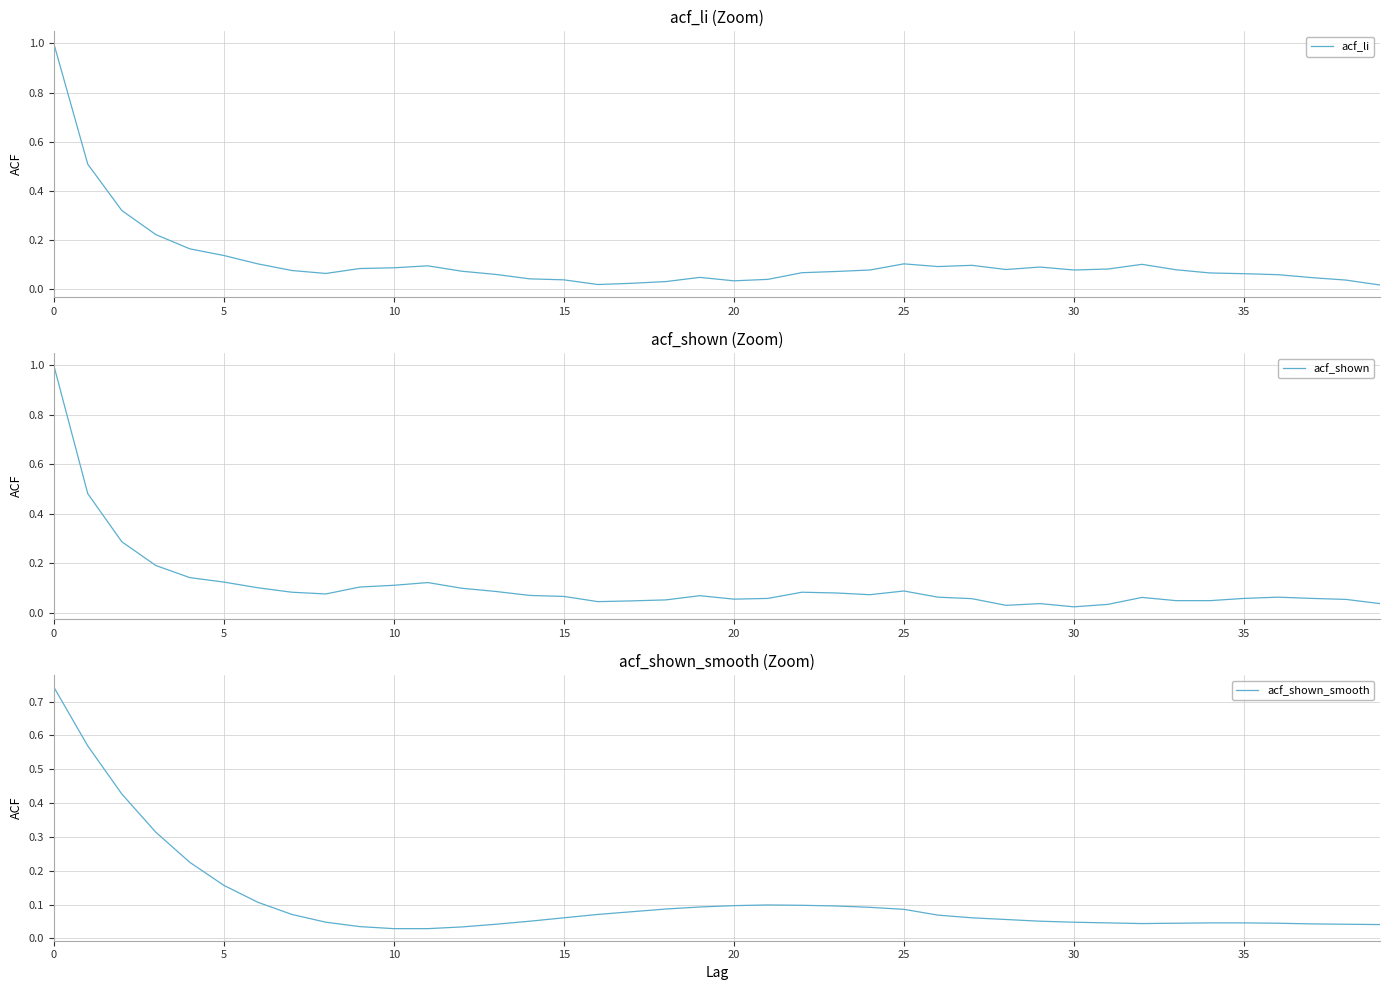

Rank the series at 10 from lowest to highest value.

acf_shown, acf_li, acf_shown_smooth